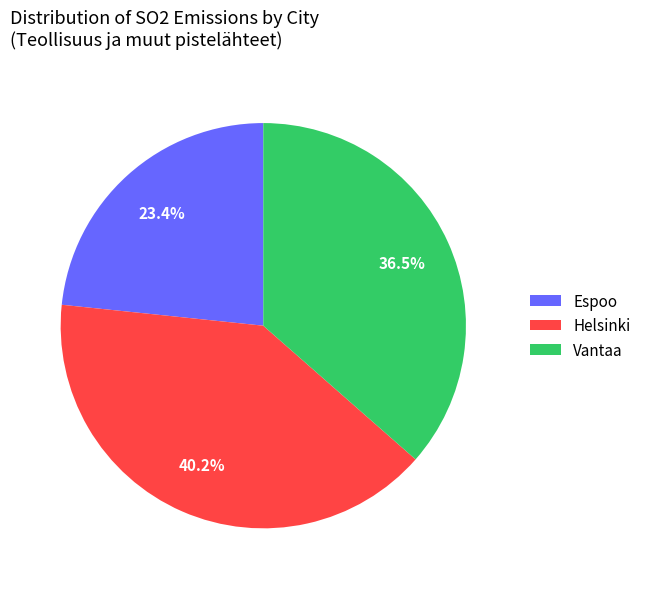

Count the number of slices in the pie.

3